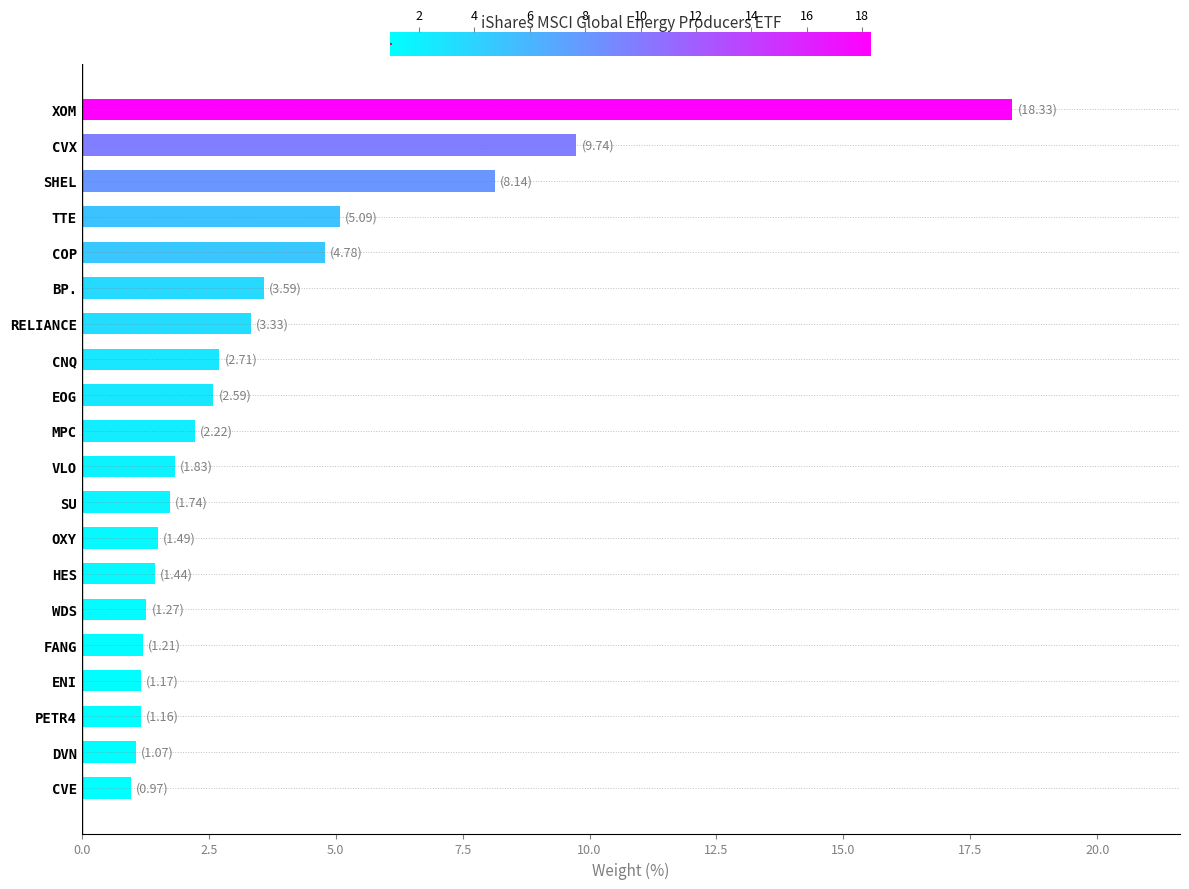

What is the approximate value at CNQ?

2.7